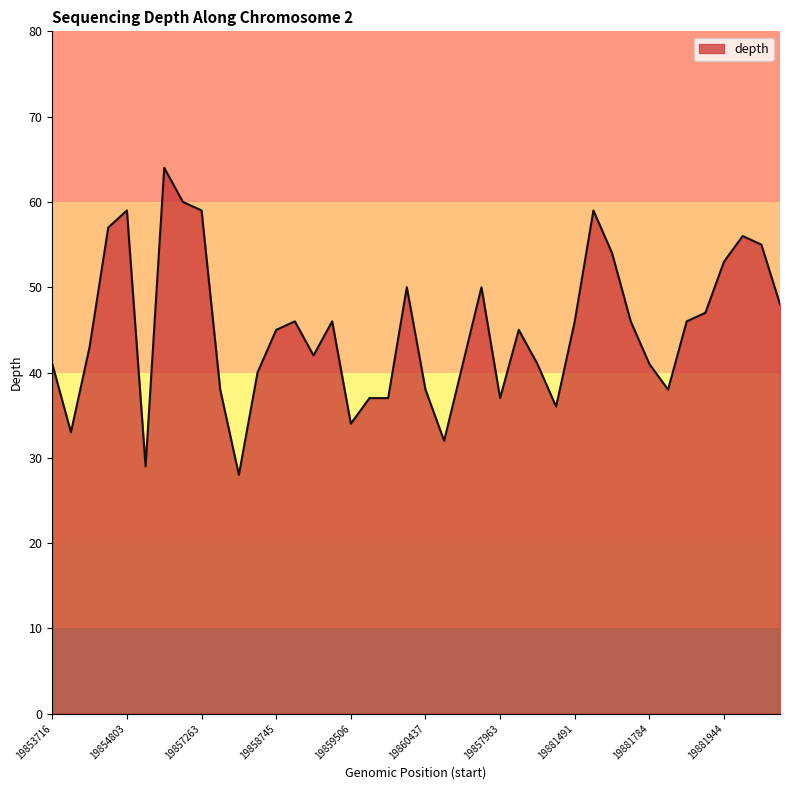

What is the minimum value shown in the chart?

28